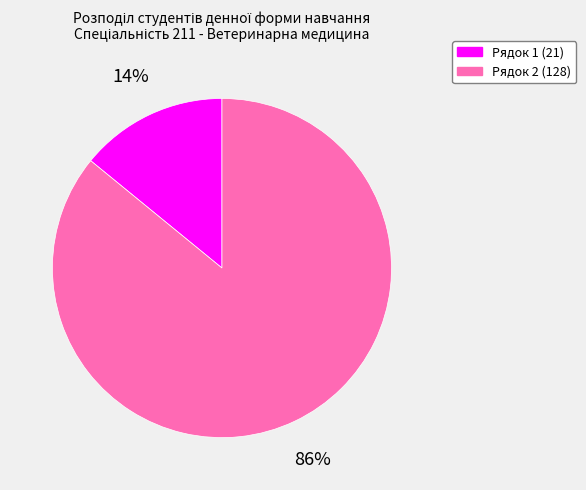

Which has a higher value, Рядок 2 (128) or Рядок 1 (21)?

Рядок 2 (128)